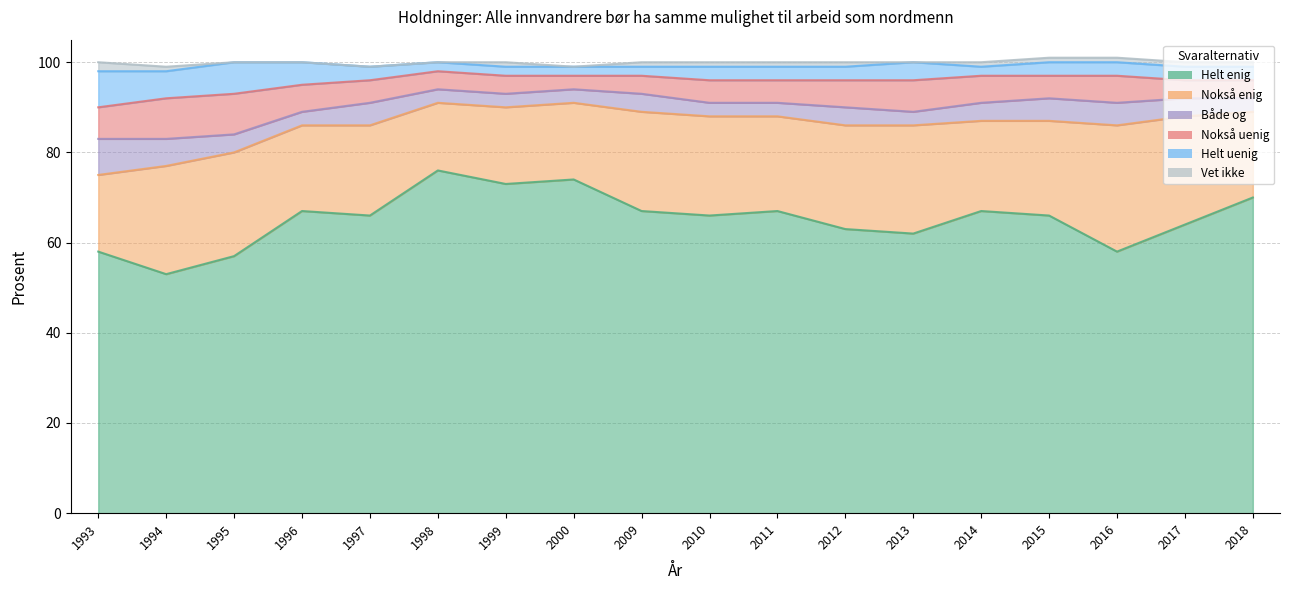

What is the sum of all Nokså uenig values?

99